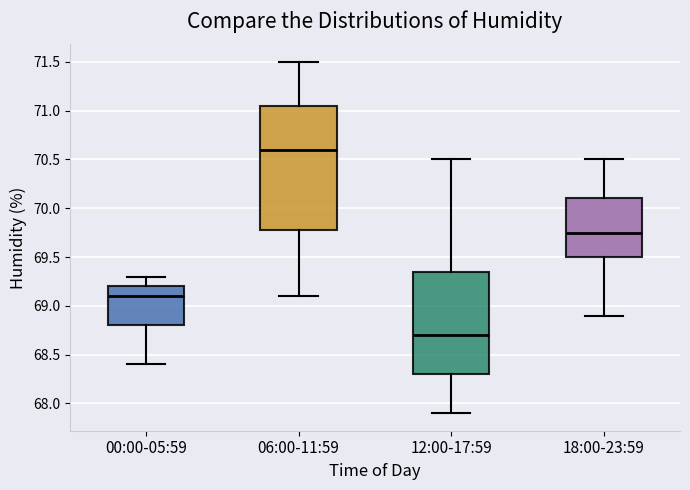

Where does the upper whisker of the box for 12:00-17:59 end on the y-axis? The values are not printed on the chart, so give them approximately, as read against the axis.

70.50